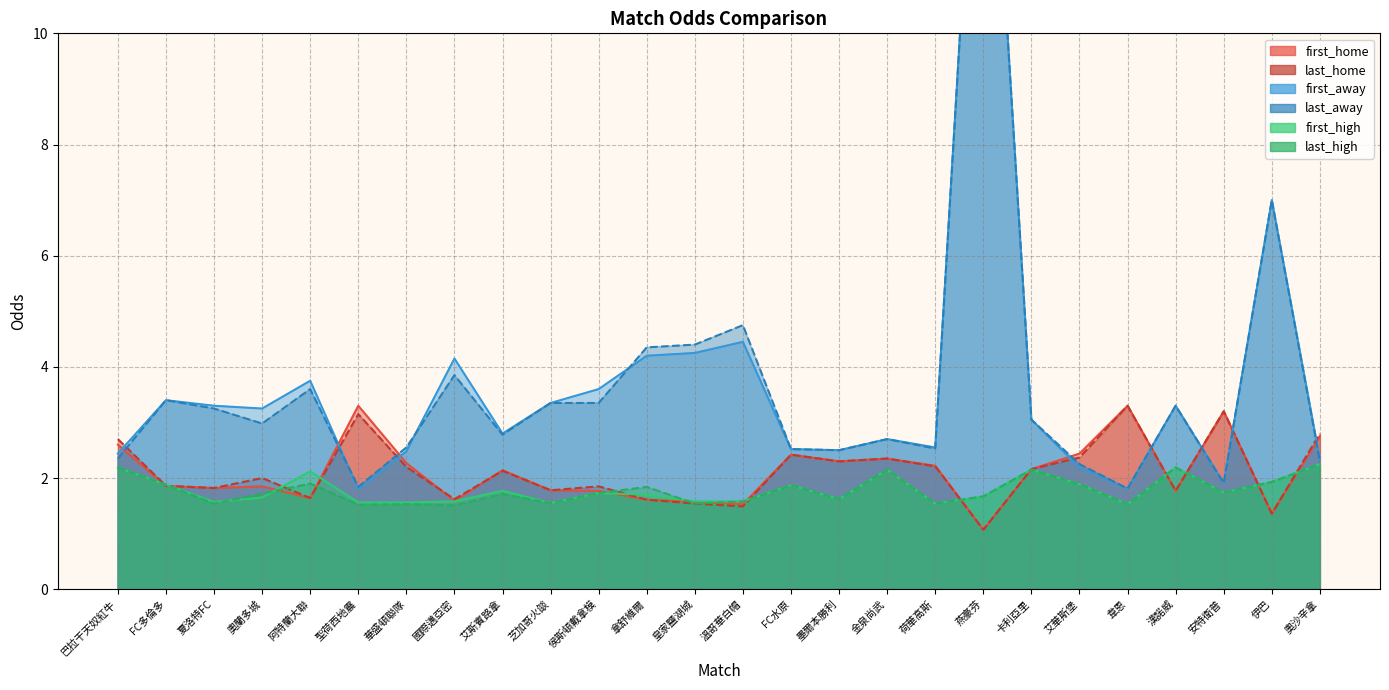

What is the total value across all series at 艾斯賓路拿?

13.3